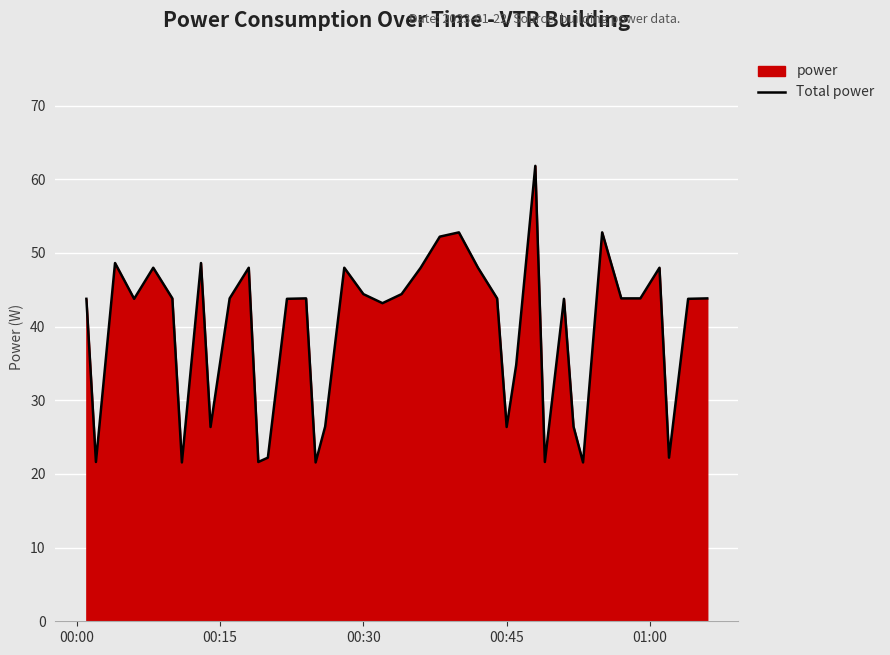

What is the greatest value displayed?

61.8